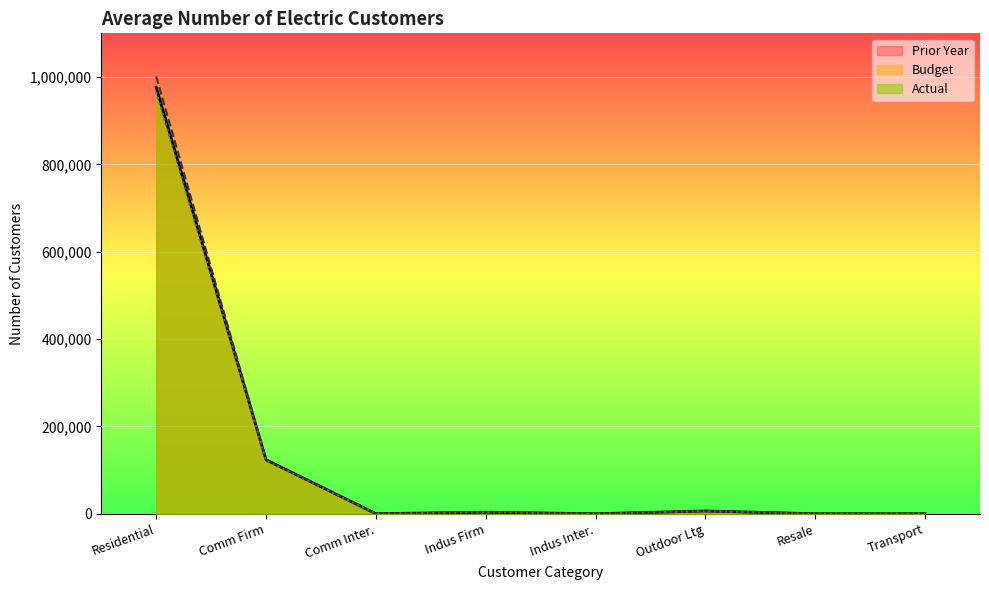

At how many categories does at least one series exceed 526553?

1